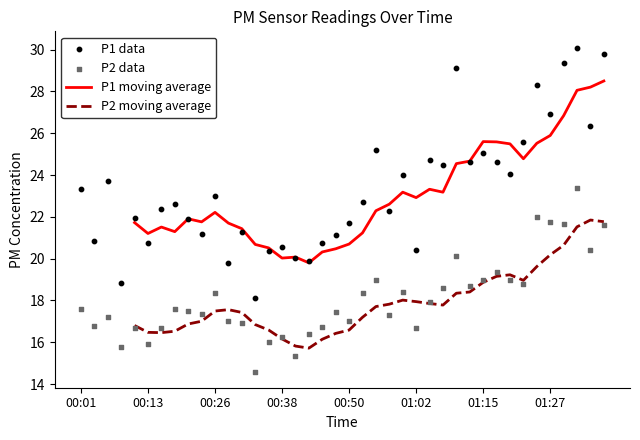

Is the value of P1 at 00:21 greater than the value of P2 at 01:32?

No